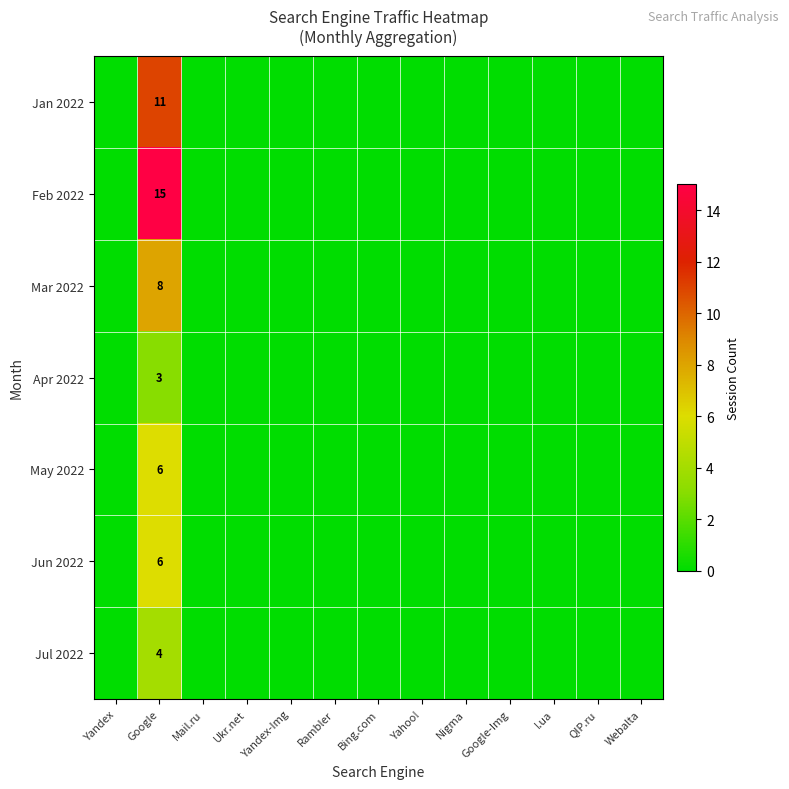

The Apr 2022 series shows 1 at Google. True or false?

False